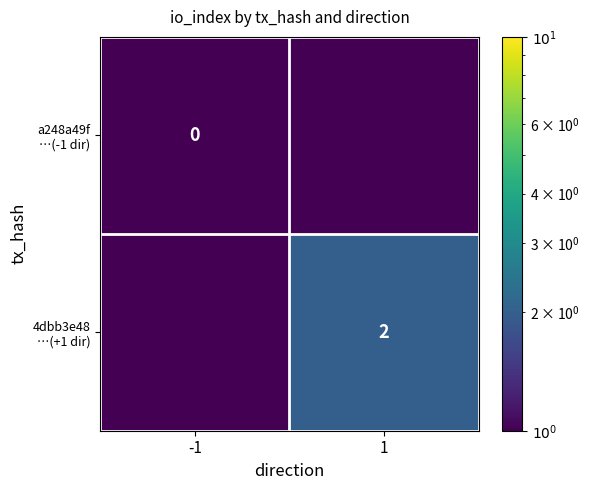

Which series has the widest spread of values?

4dbb3e48 …(+1 dir)